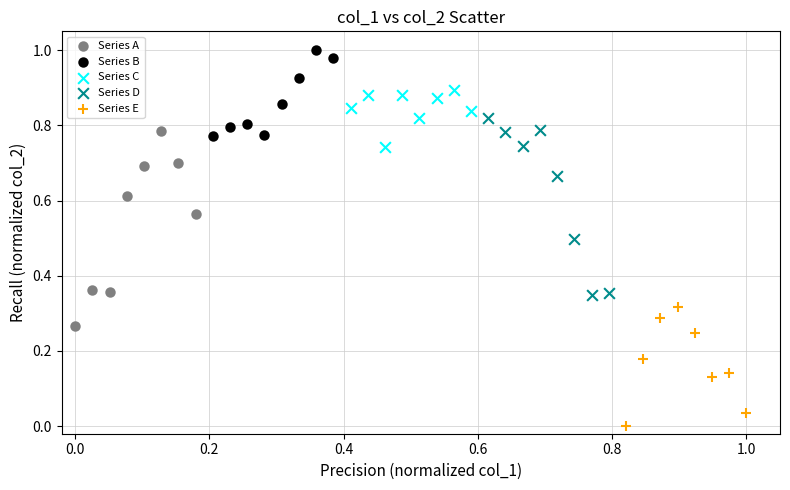

Which series contains the highest Y value?

Series B